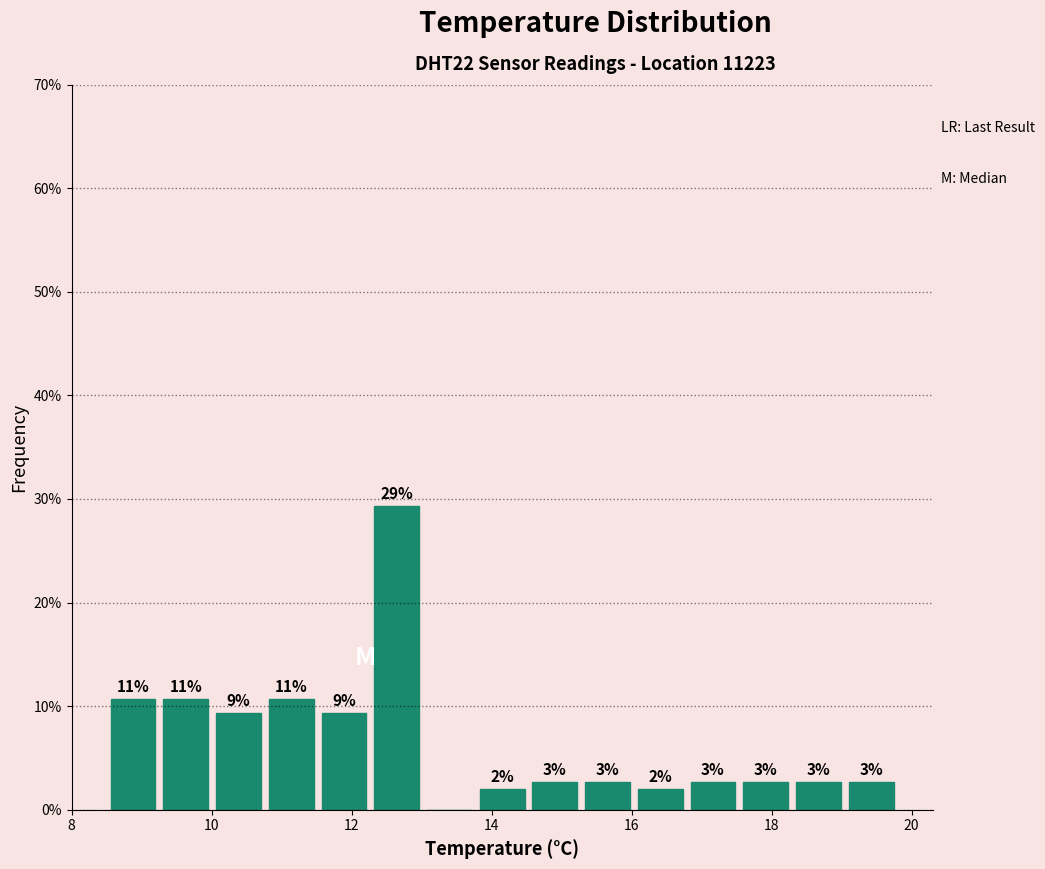

Around what value on the x-axis is the tallest bar? Give the approximate position of its centre, as read against the axis.

12.6